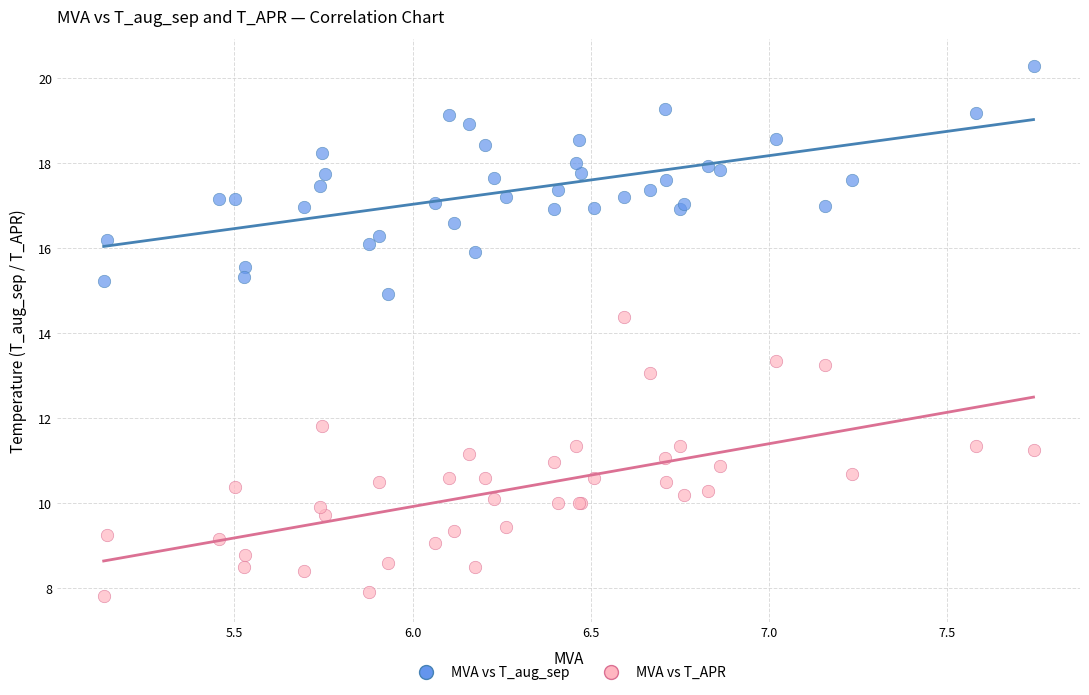

Which series reaches the minimum Y coordinate?

MVA vs T_APR